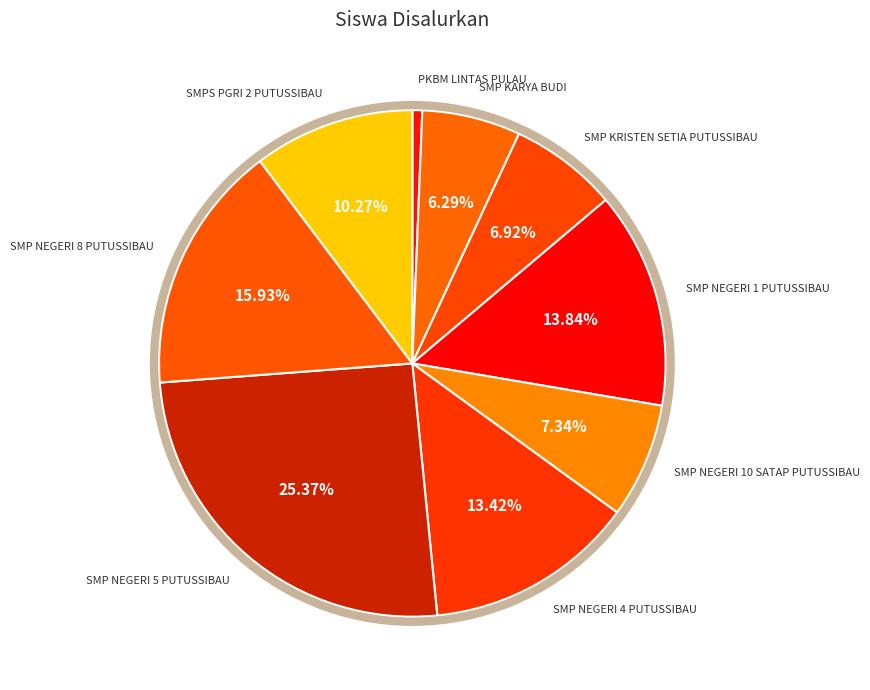

Which has a higher value, SMP KRISTEN SETIA PUTUSSIBAU or SMP NEGERI 1 PUTUSSIBAU?

SMP NEGERI 1 PUTUSSIBAU